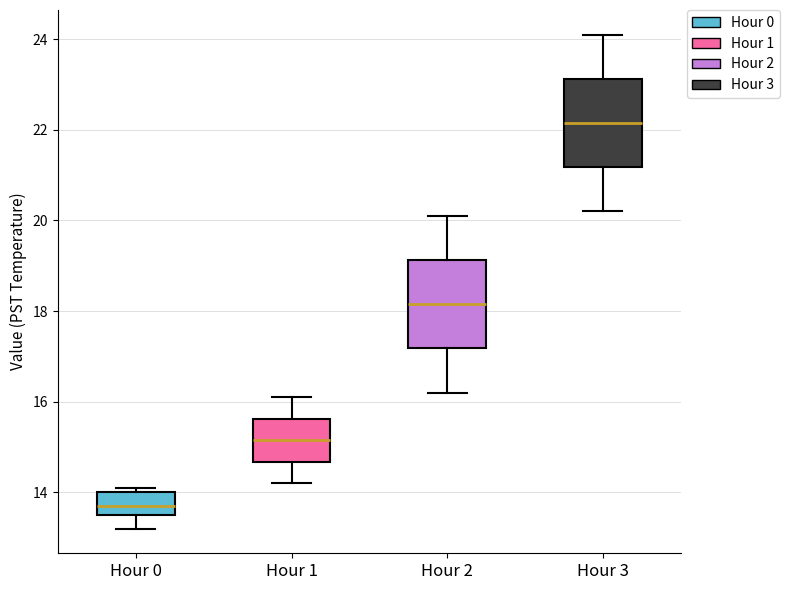

Where does the lower whisker of the box for Hour 0 end on the y-axis? The values are not printed on the chart, so give them approximately, as read against the axis.

13.2